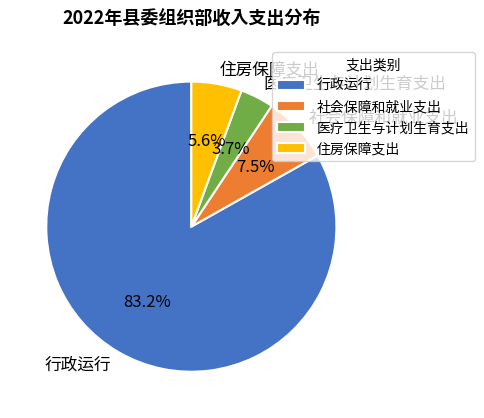

Which category accounts for the majority?

行政运行